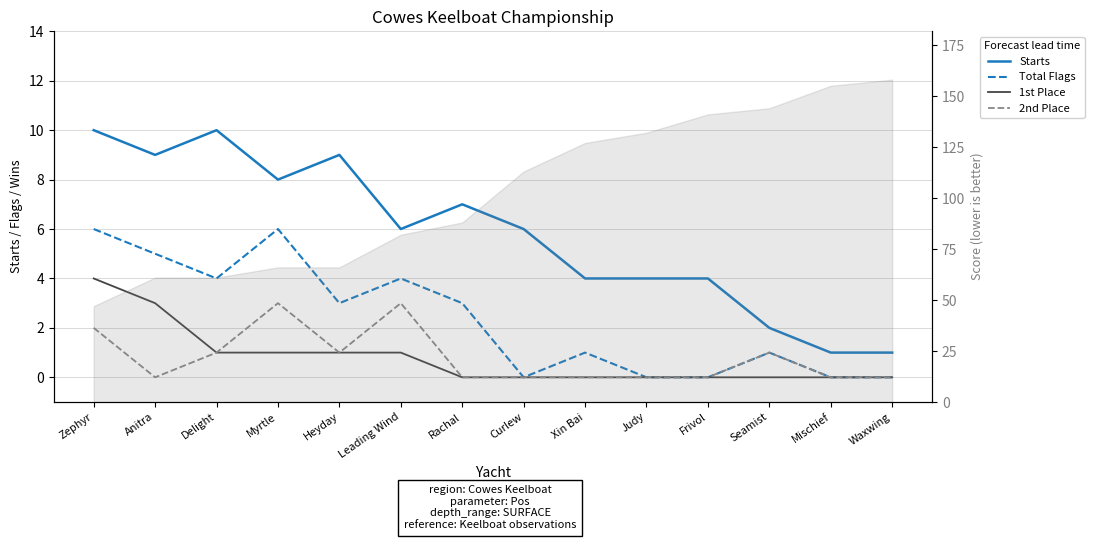

Rank the series by their maximum value, from highest to lowest.

Starts, Total Flags, 1st Place, 2nd Place